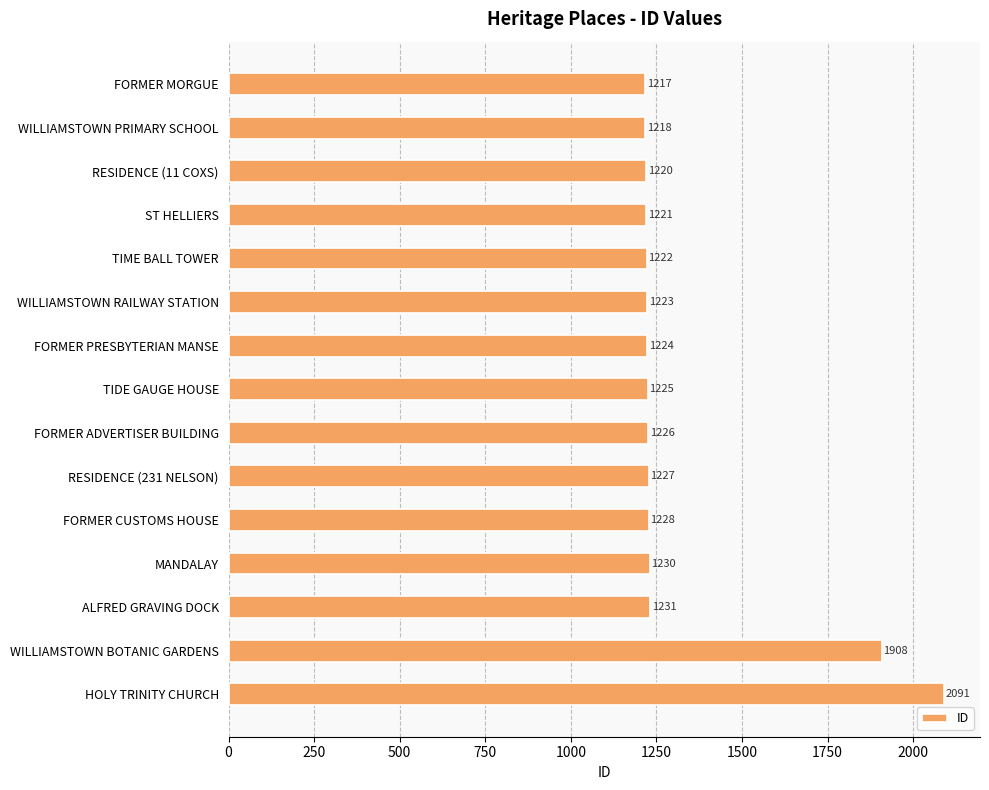

Reading top to bottom, transcribe all the data shown in this chart.

FORMER MORGUE=1217	WILLIAMSTOWN PRIMARY SCHOOL=1218	RESIDENCE (11 COXS)=1220	ST HELLIERS=1221	TIME BALL TOWER=1222	WILLIAMSTOWN RAILWAY STATION=1223	FORMER PRESBYTERIAN MANSE=1224	TIDE GAUGE HOUSE=1225	FORMER ADVERTISER BUILDING=1226	RESIDENCE (231 NELSON)=1227	FORMER CUSTOMS HOUSE=1228	MANDALAY=1230	ALFRED GRAVING DOCK=1231	WILLIAMSTOWN BOTANIC GARDENS=1908	HOLY TRINITY CHURCH=2091